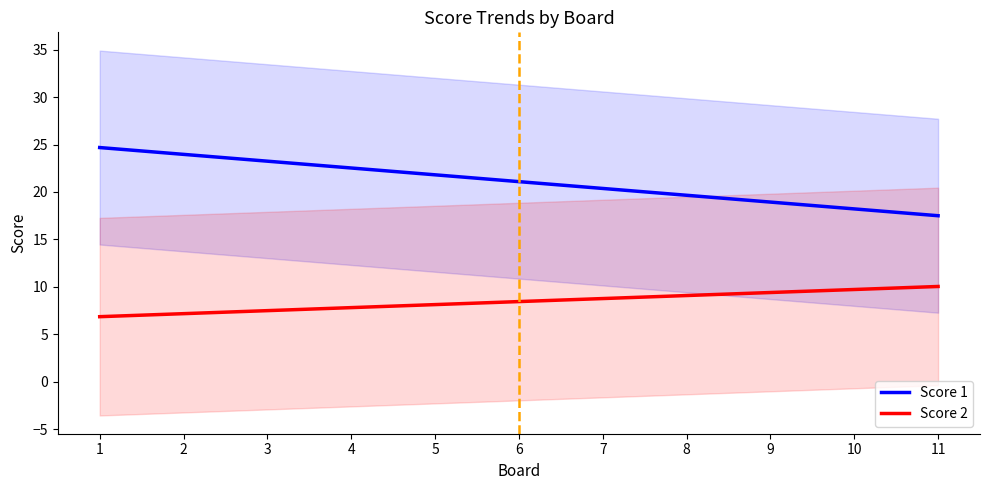

The value of Score 1 at 5 is 21.8. True or false?

True